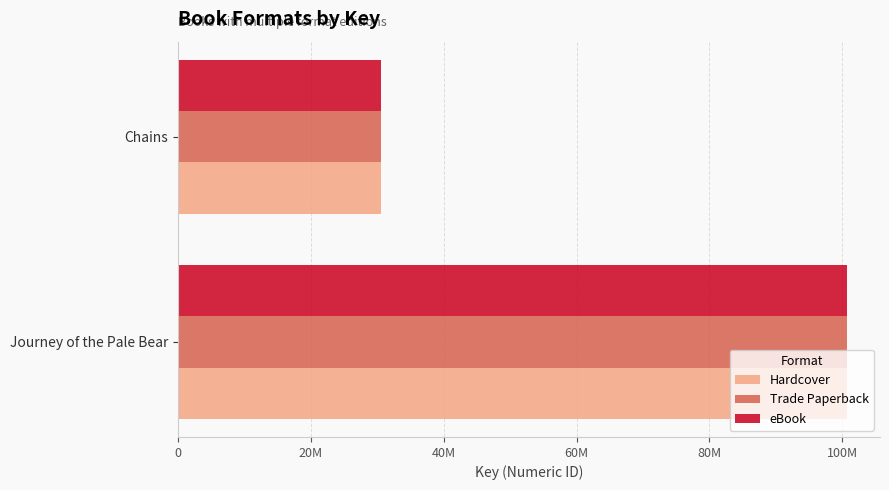

At how many categories does at least one series exceed 52496142?

1